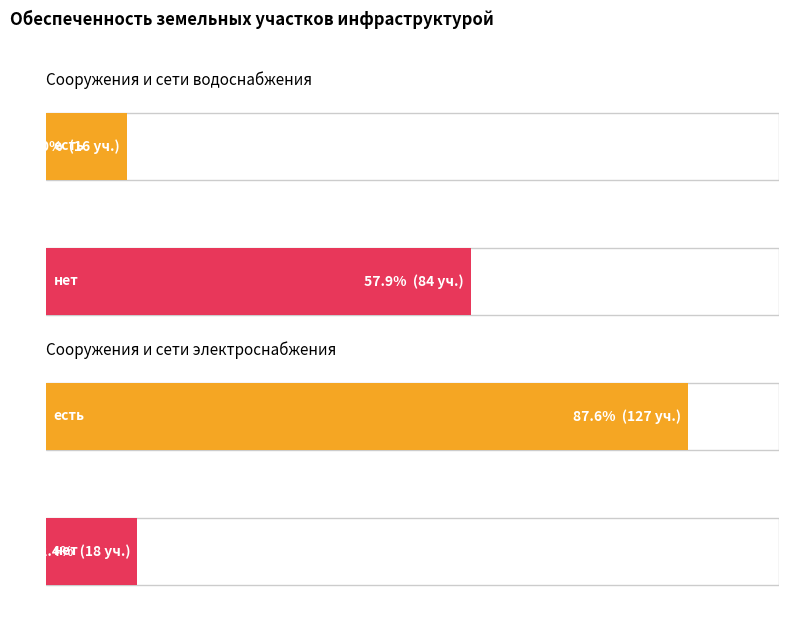

Reading left to right, list all the values displayed in this chart.

Водоснабжение: есть=16	нет=84
Электроснабжение: есть=127	нет=18